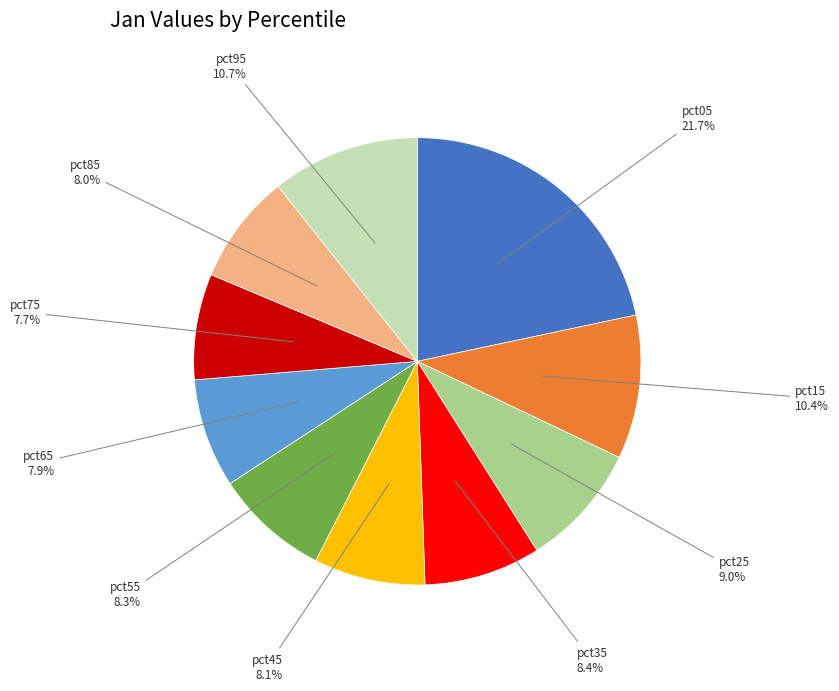

What percentage do pct15 and pct55 together represent?

18.7%